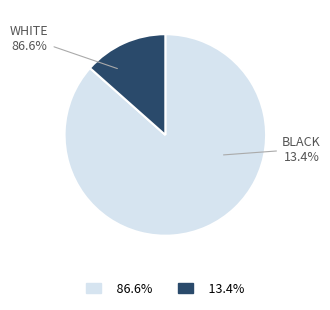

Does 22 account for over 50% of the chart?

No